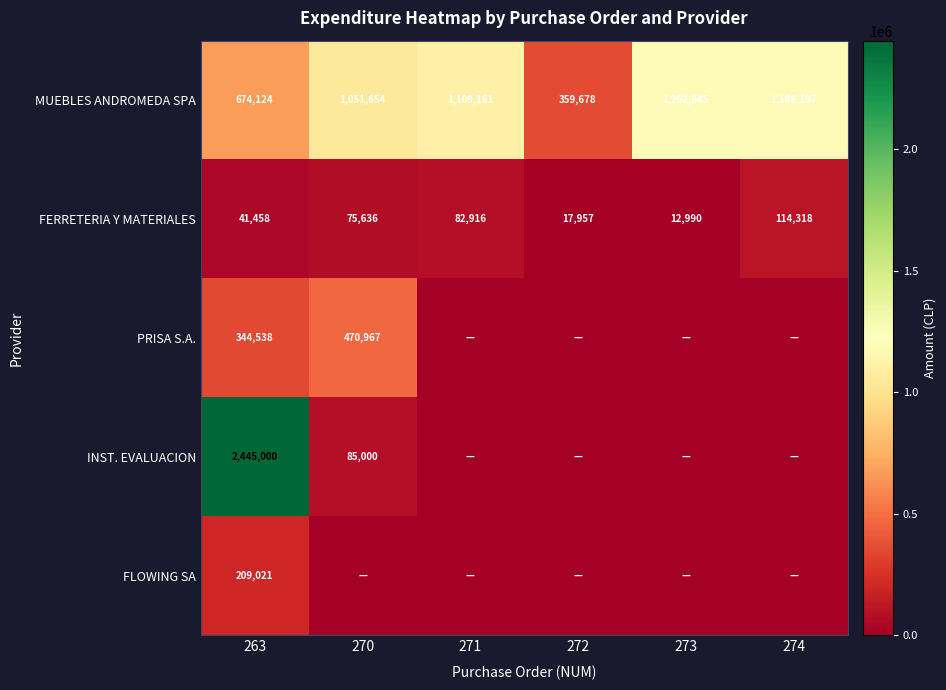

At which category is the sum across all series the highest?

263